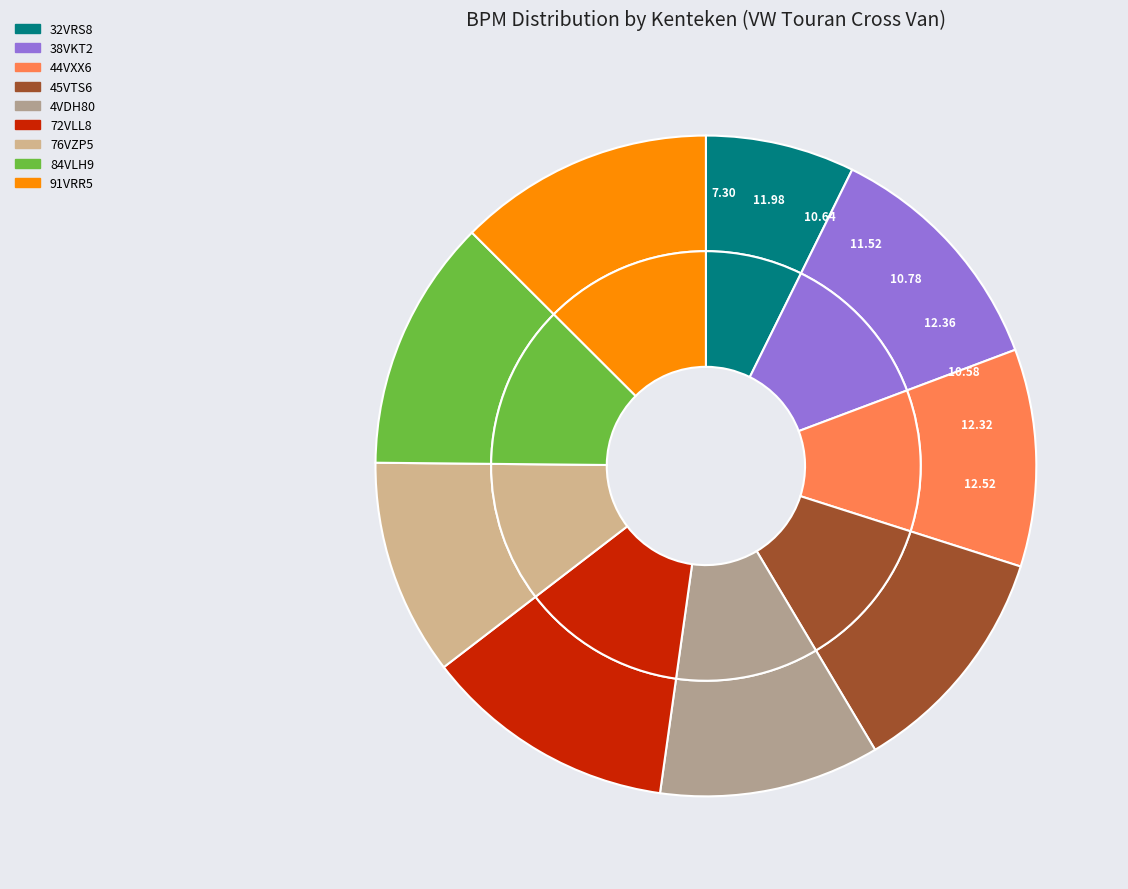

Which category has the biggest portion of the pie?

91VRR5